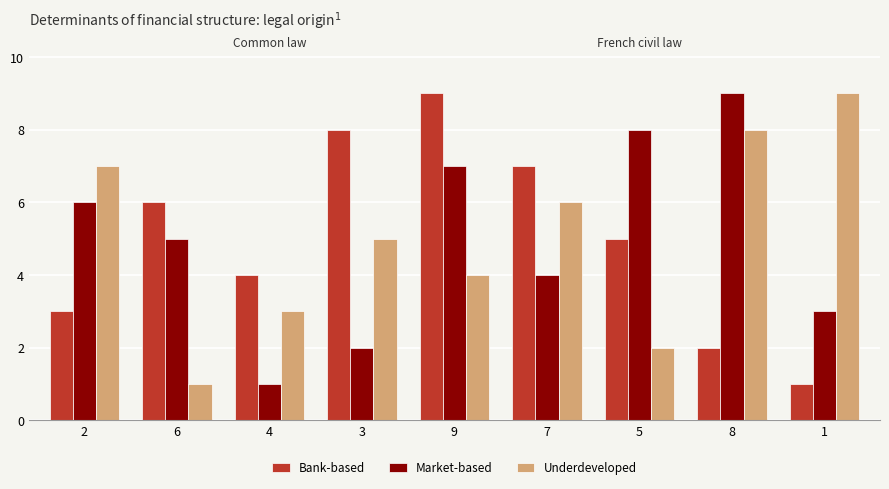

What is the value of the Market-based bar at the 9th from the left?

3